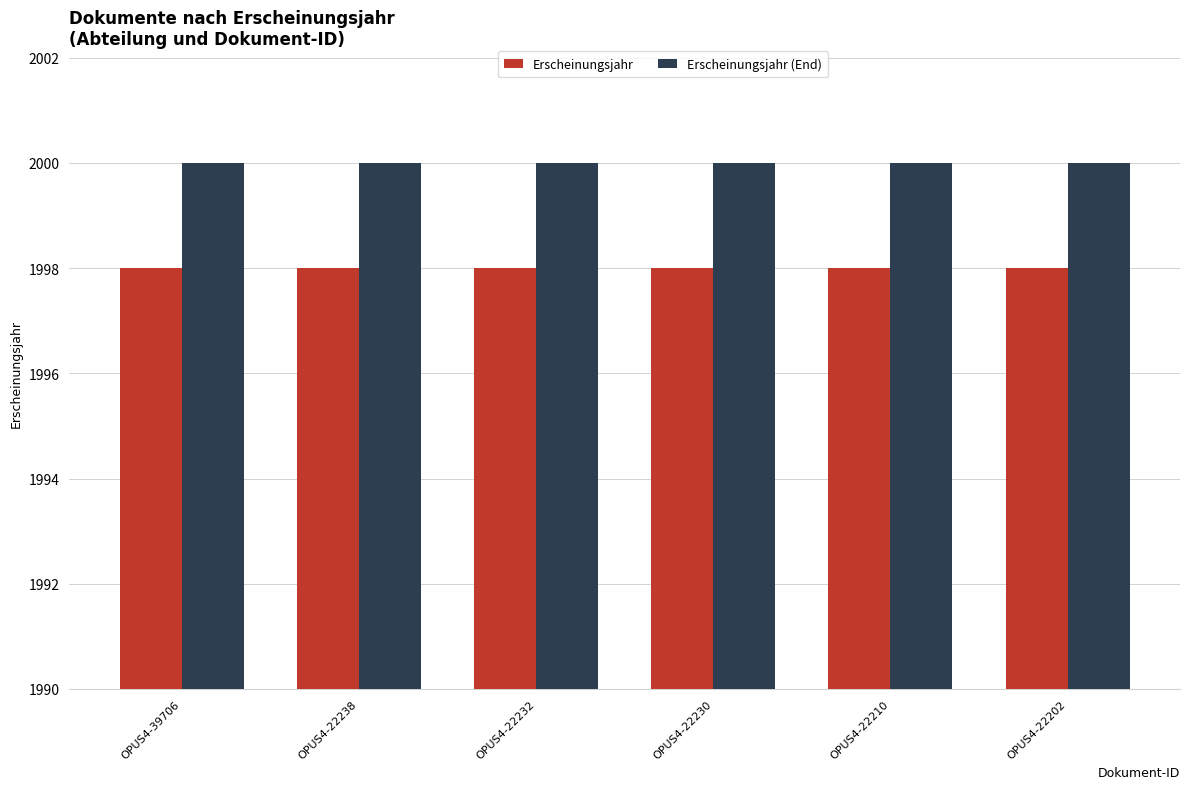

Reading left to right, extract all data points from this chart.

Erscheinungsjahr: 1998	1998	1998	1998	1998	1998
Erscheinungsjahr (End): 2000	2000	2000	2000	2000	2000